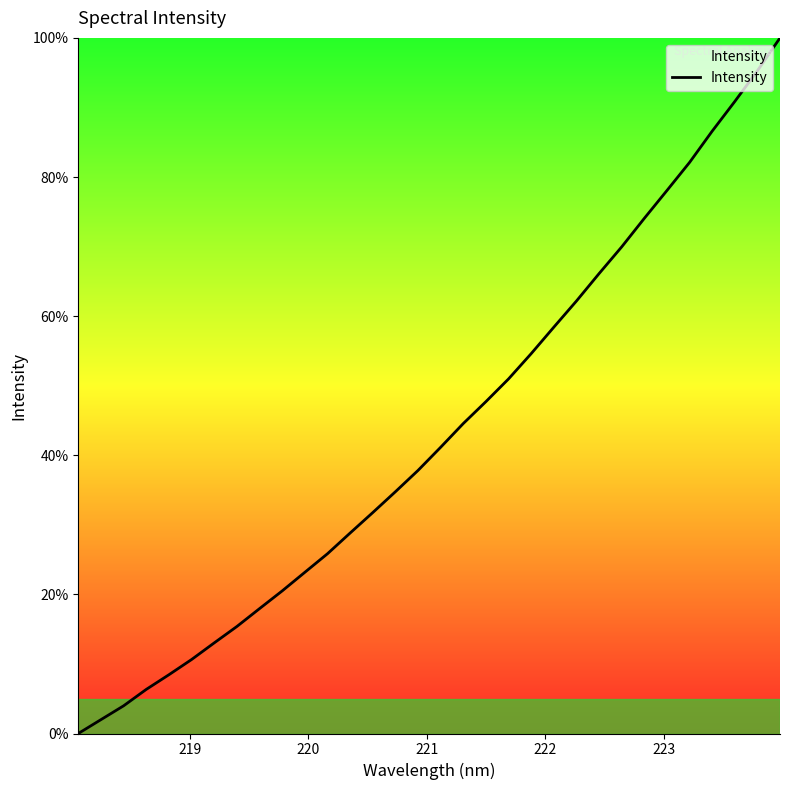

How many lines are shown in the chart?

1